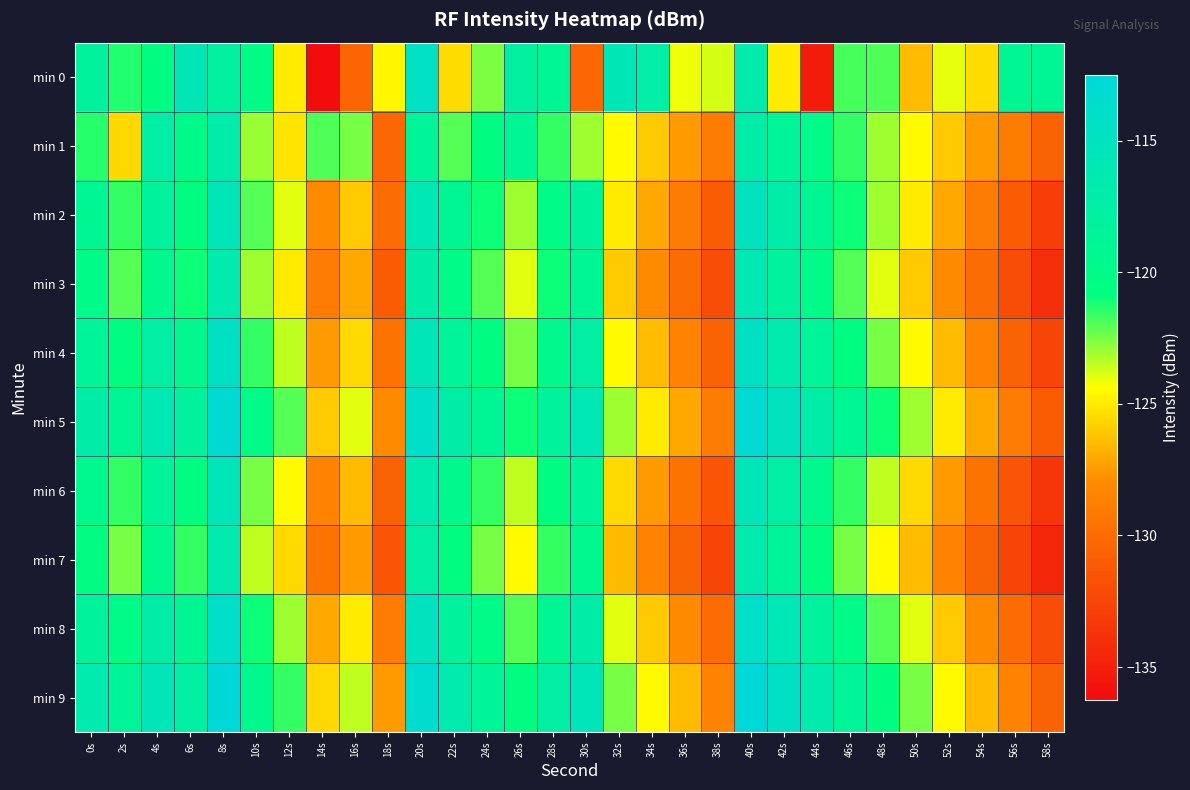

List the series in order of their peak value, lowest first.

min 1, min 7, min 3, min 6, min 2, min 0, min 4, min 8, min 5, min 9